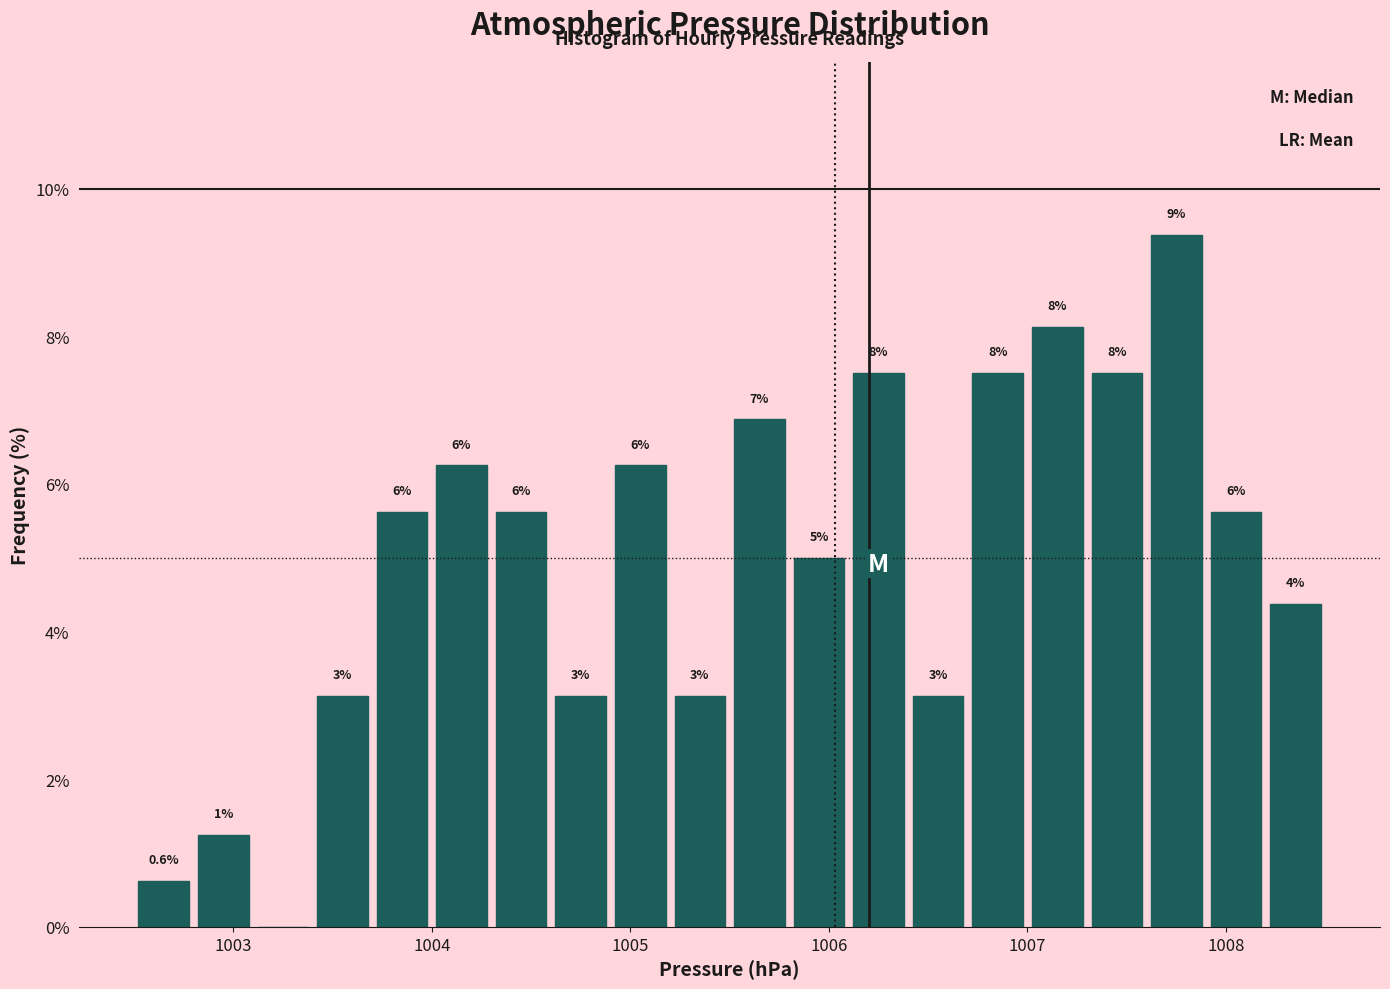

Read against the x-axis, roughly where is the centre of the tallest bar?

1007.8